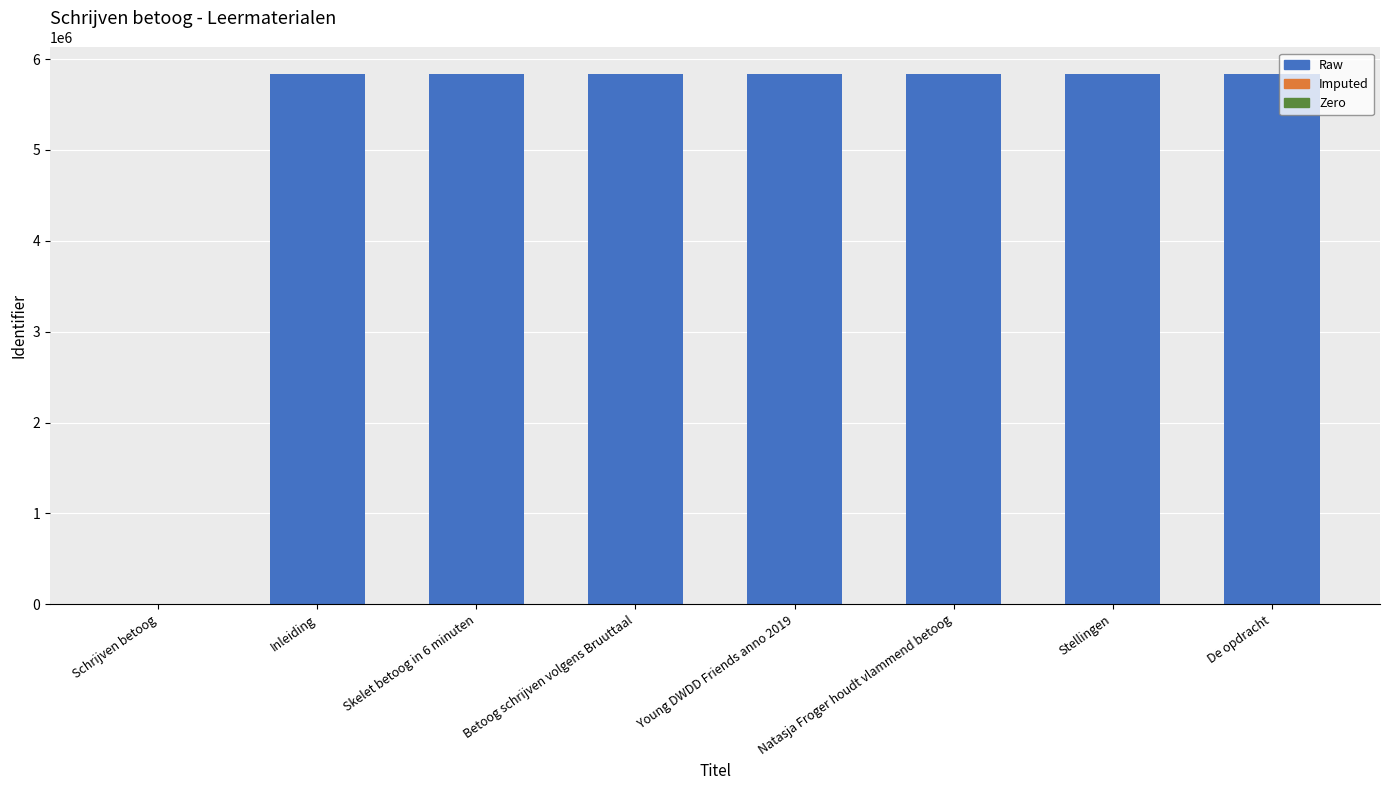

Where does the data first go above 5835716?

Inleiding